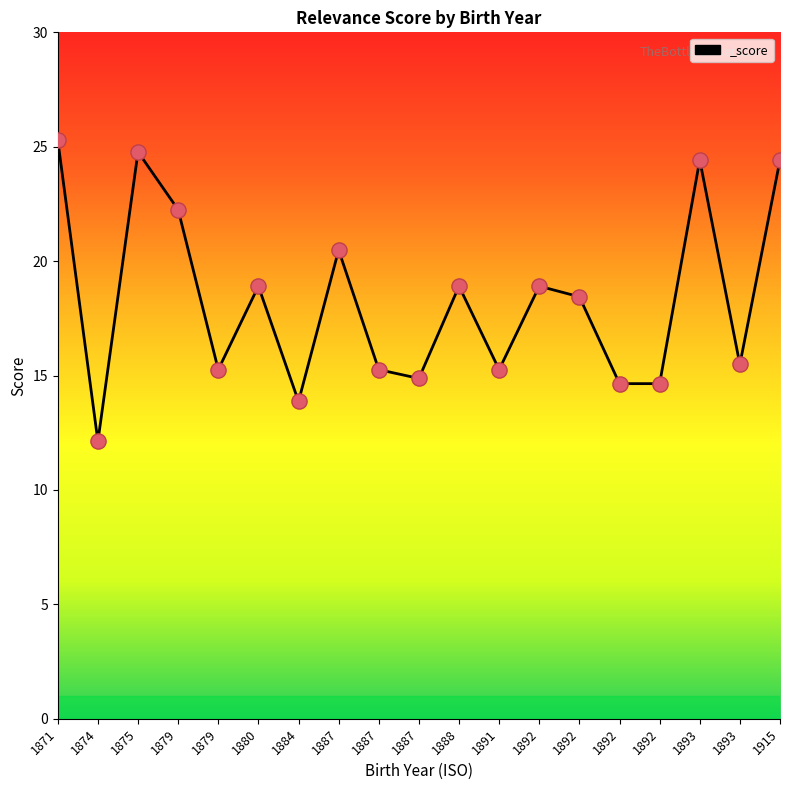

Approximately how many times larger is the value at 1880 compared to 1892?

1.3